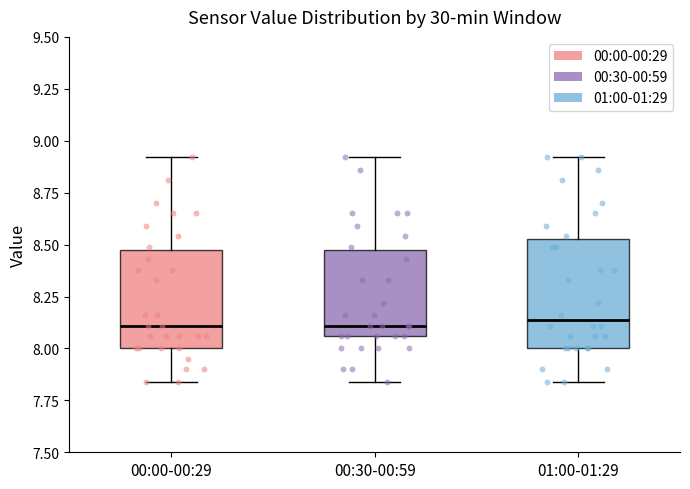

Comparing the boxes themselves (not the whiskers), which one is the tallest?

01:00-01:29